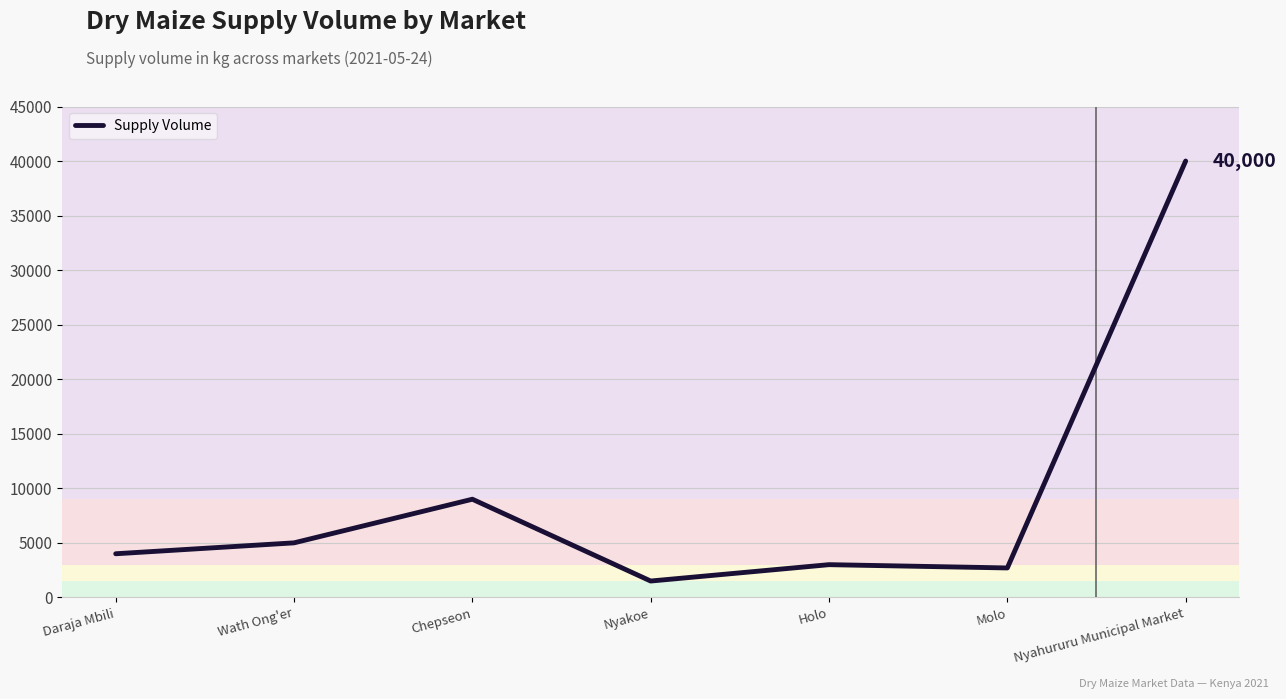

Approximately how many times larger is the value at Holo compared to Molo?

1.1